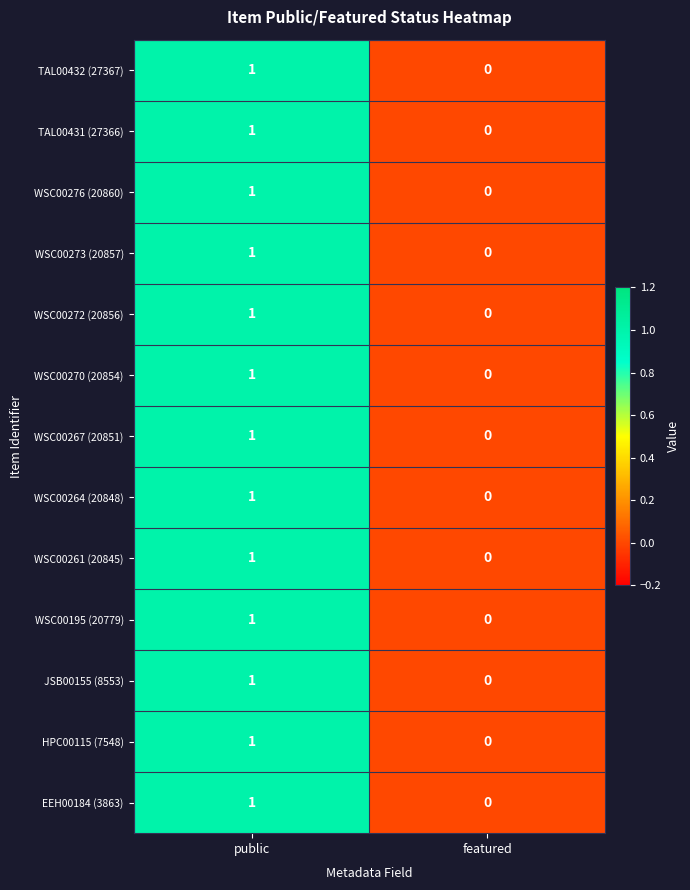

List the labels in order of WSC00261 (20845) value, largest first.

public, featured